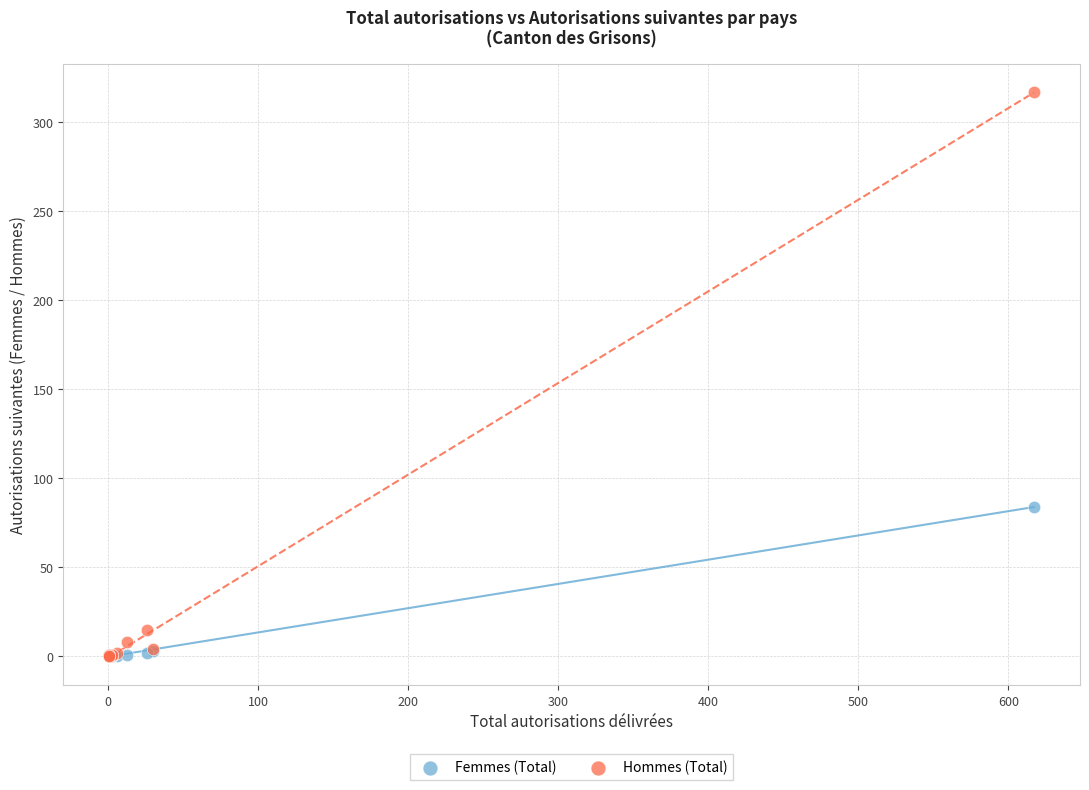

Across all series, what Y value is closest to 158?

84